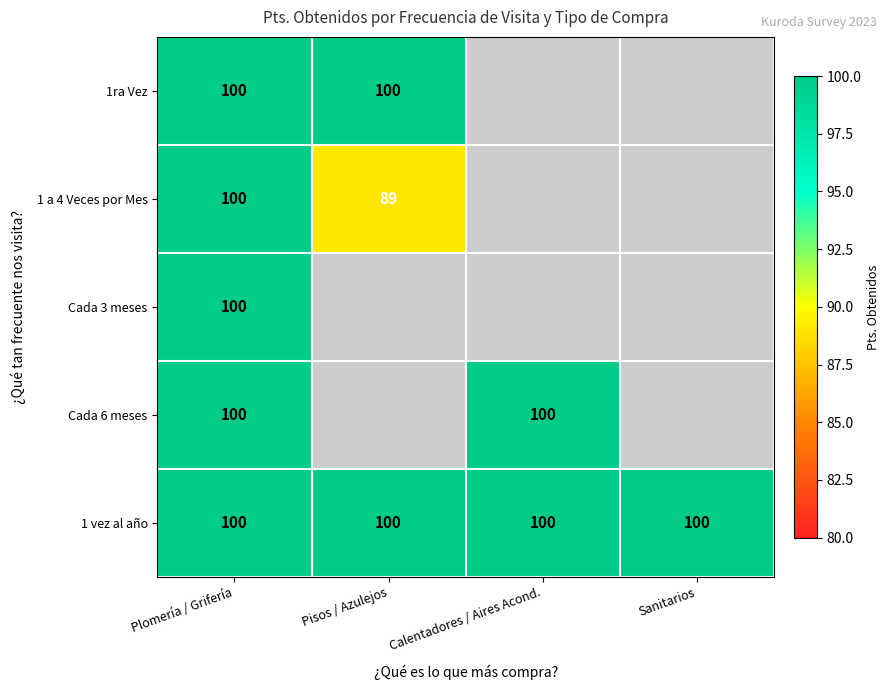

Is it true that 1ra Vez equals 100 at Pisos / Azulejos?

True